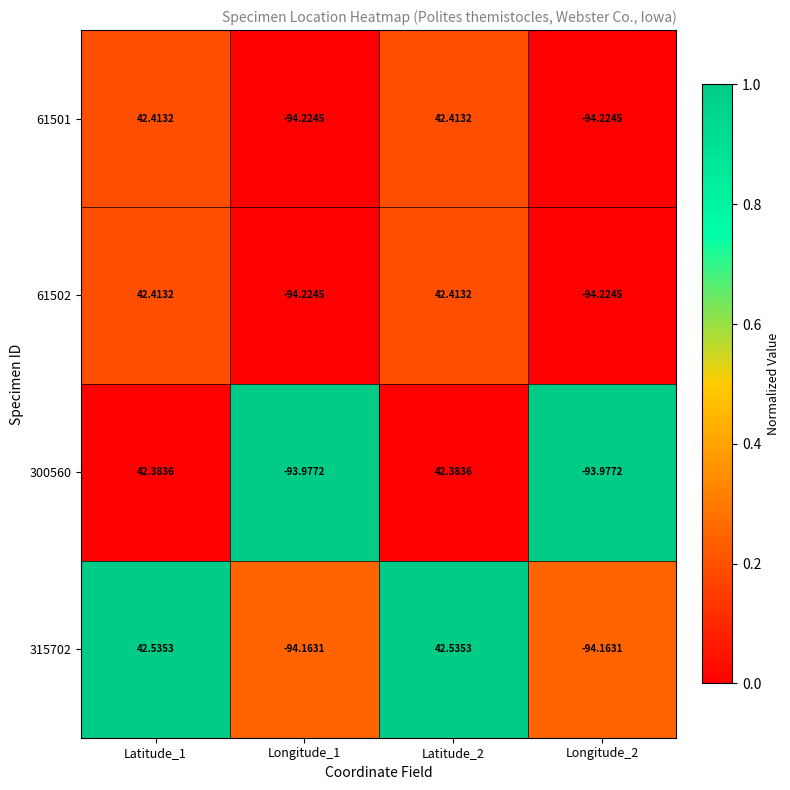

Is the value of 315702 at Latitude_1 greater than the value of 61501 at Latitude_1?

Yes